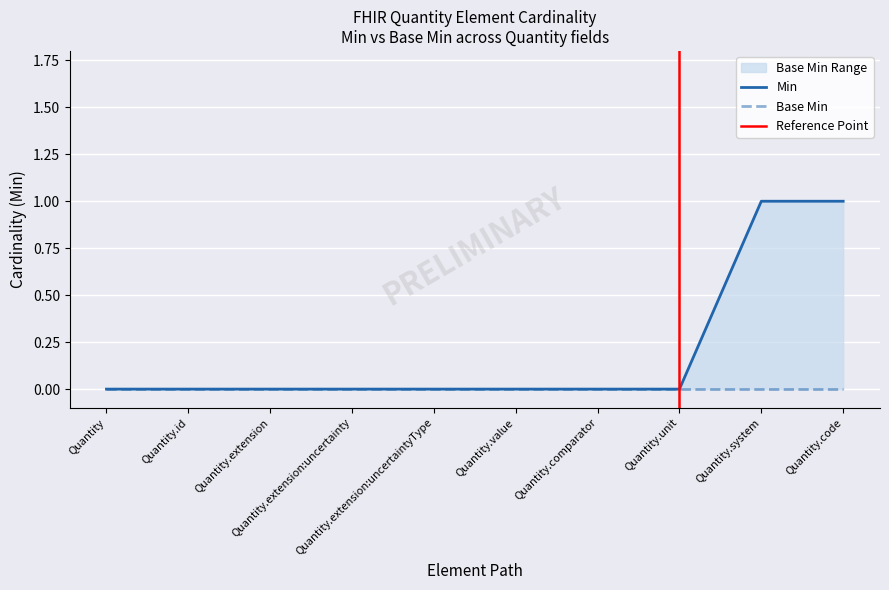

True or false: there are more than 0 points higher than both neighbors.

False